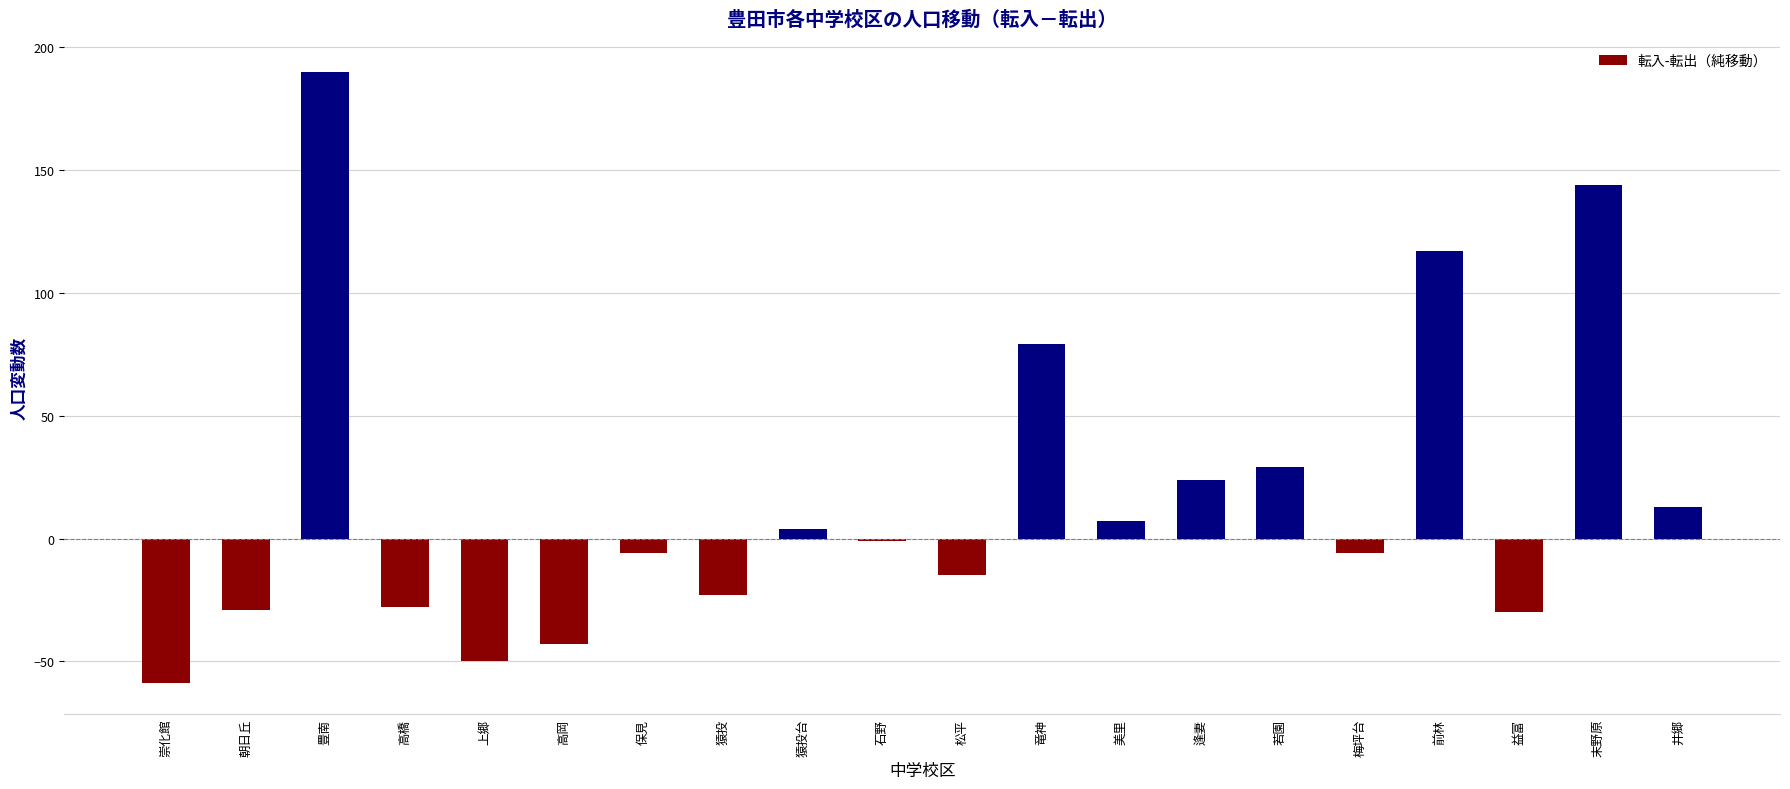

Between 井郷 and 石野, which is larger?

井郷